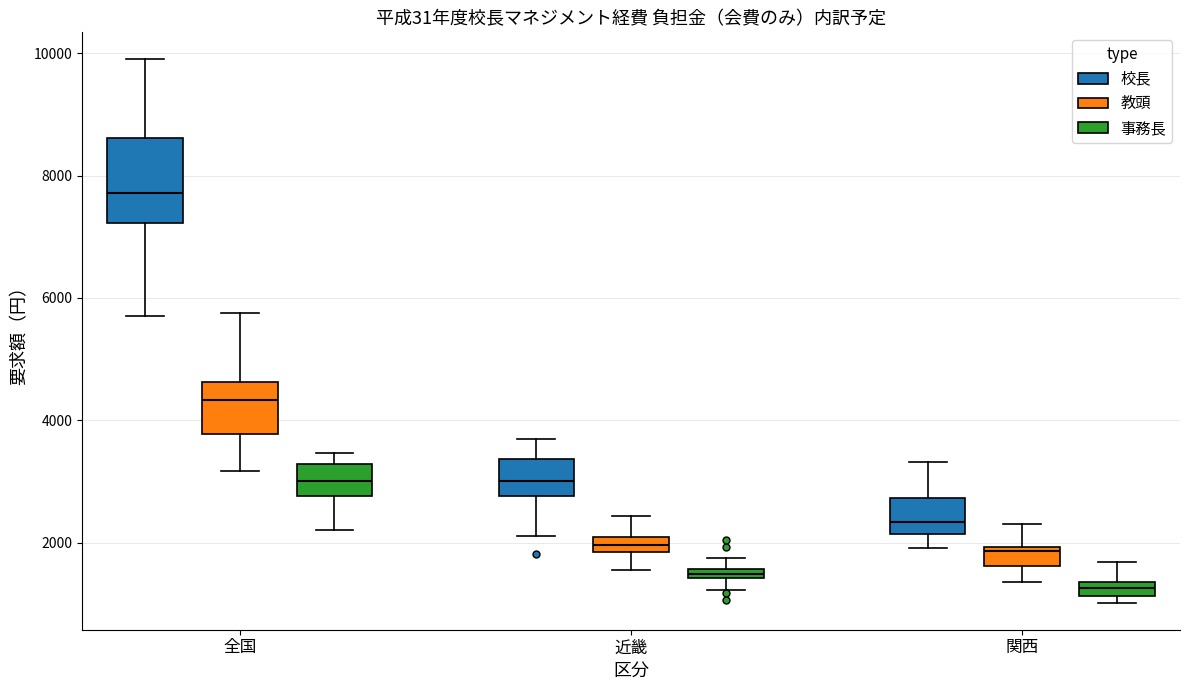

Where is the lower edge of the box for 近畿 (事務長) on the y-axis? The values are not printed on the chart, so give them approximately, as read against the axis.

1400